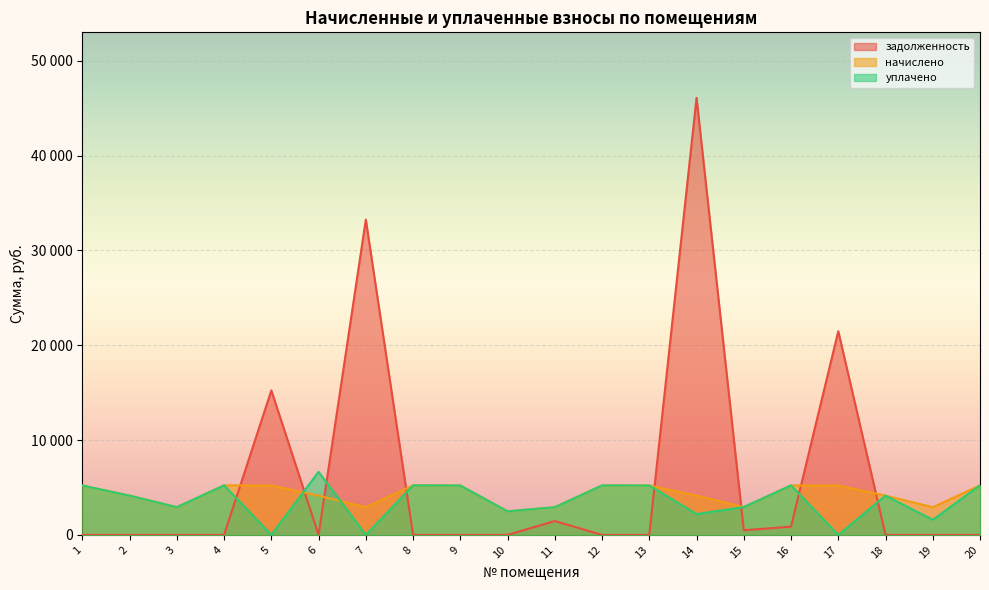

What is the approximate value of задолженность at 17?

21474.7